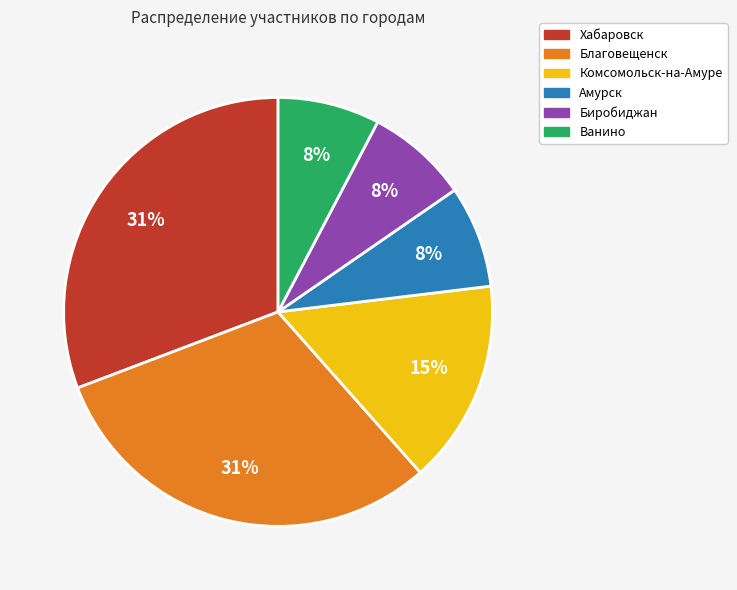

The Комсомольск-на-Амуре slice represents 15% of the pie. True or false?

True